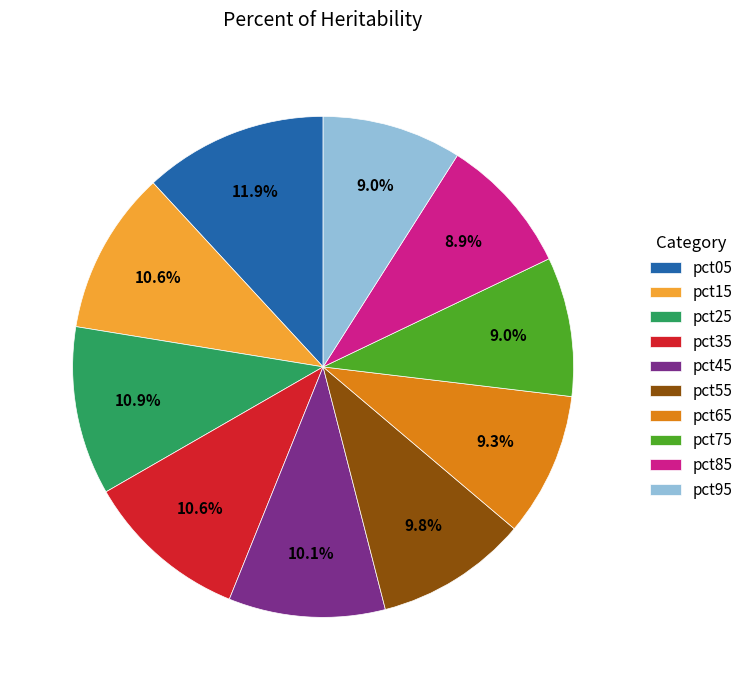

To the nearest percent, what is the combined percentage of pct85 and pct45?

19%